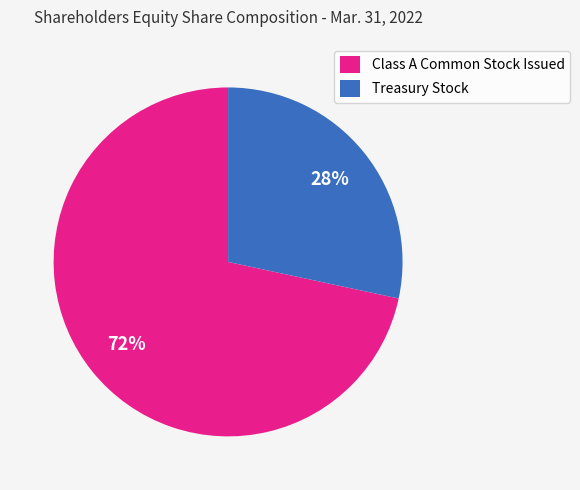

True or false: Class A Common Stock Issued accounts for 72% of the total.

True